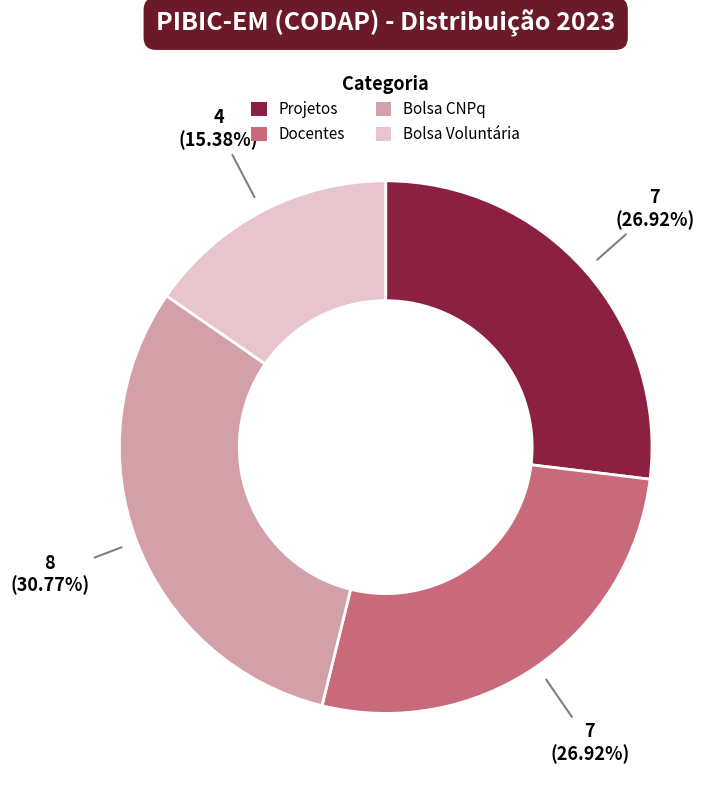

To the nearest percent, what is the average slice percentage?

25%